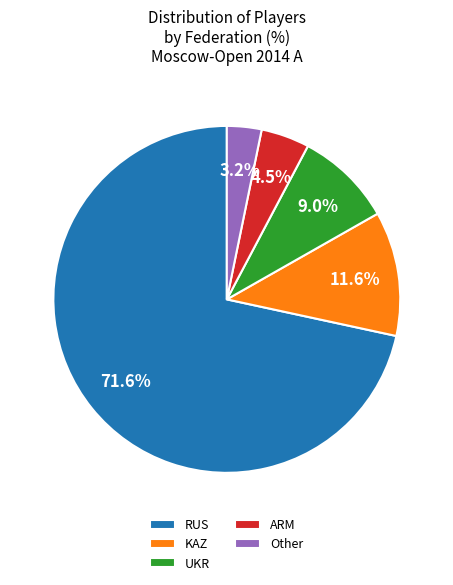

Which slice represents more than half of the pie?

RUS